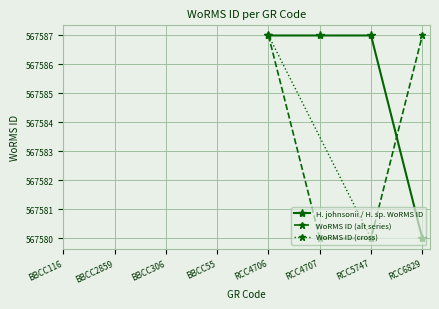

What is the lowest value of the WoRMS ID (alt series) series?

567580